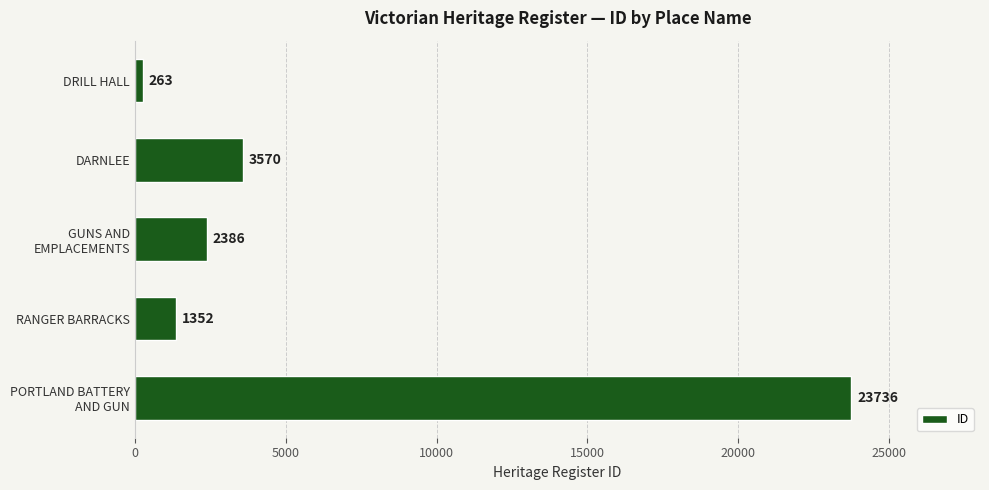

Where is the data nearest to the value 11999?

DARNLEE